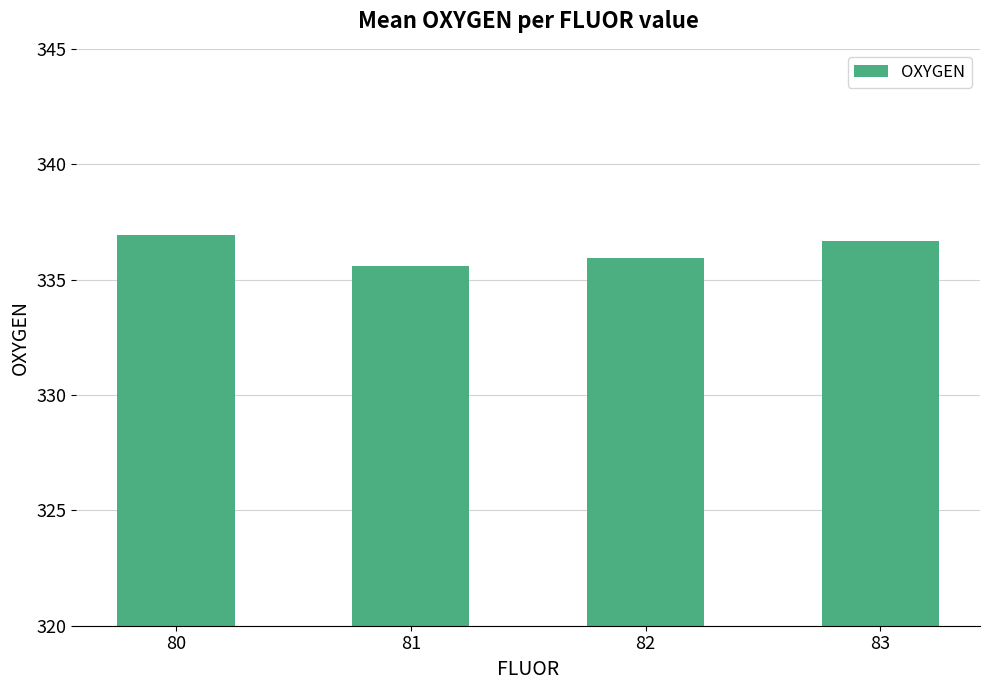

What is the sum of all values?

1345.1